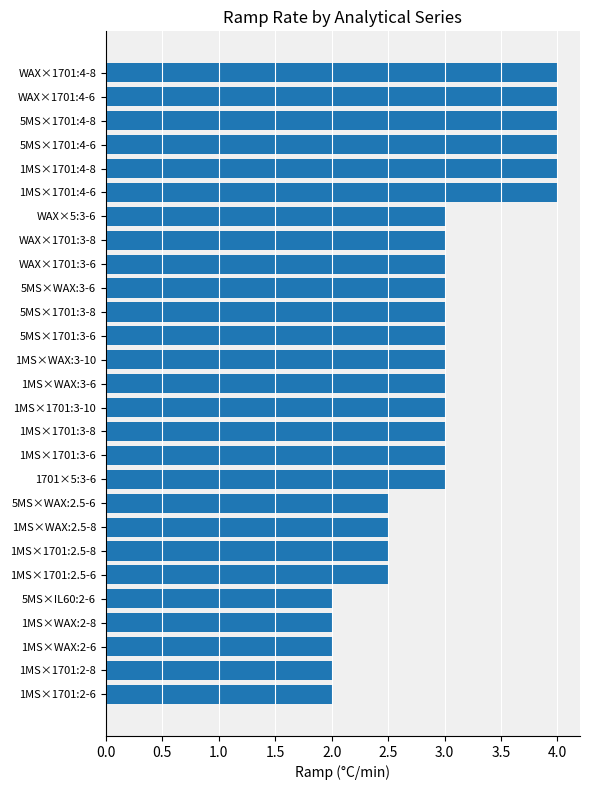

What is the change in value from 1MS×1701:2-8 to 1MS×1701:3-10?

+1.0